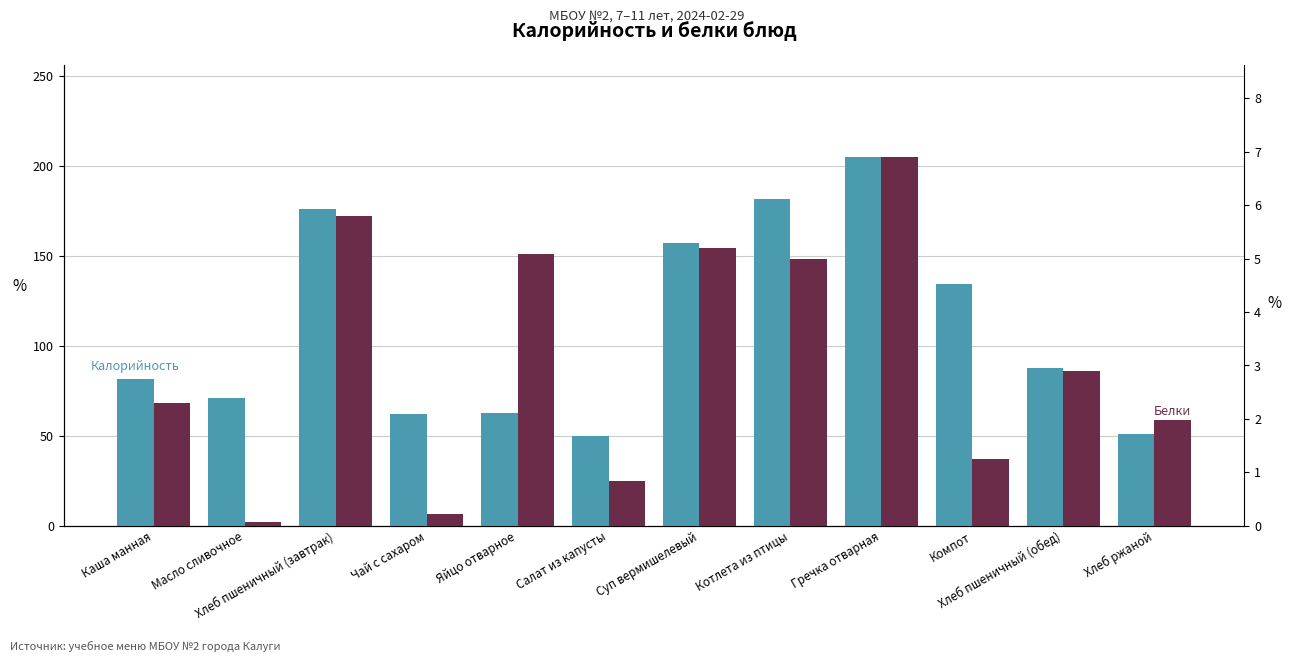

Is it true that Белки equals 6.9 at Гречка отварная?

True